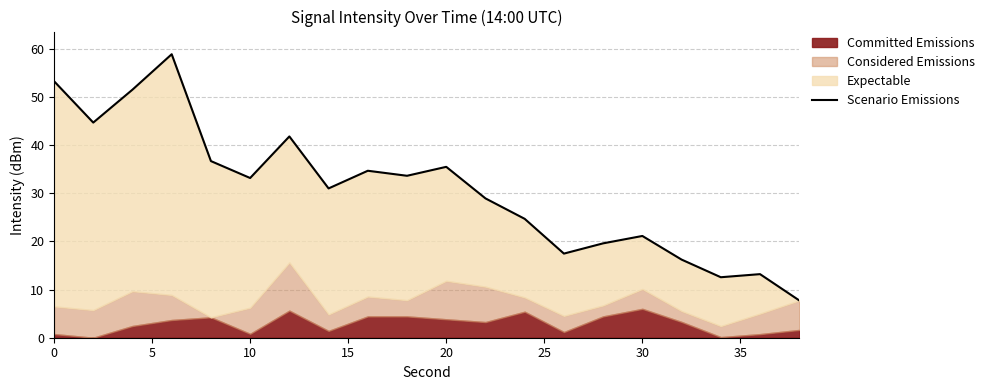

How many lines are shown in the chart?

1